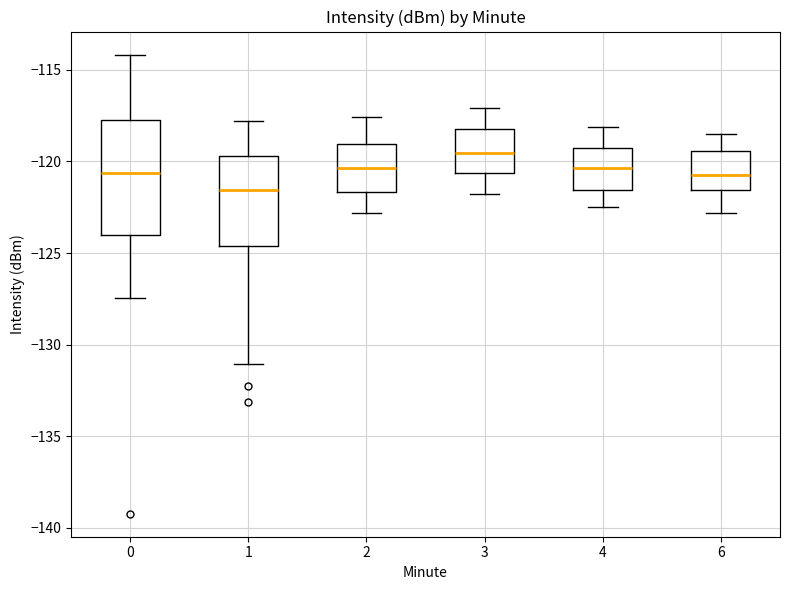

Reading left to right, read every box against the y-axis: the position of its median line, the range the box covers, and the ends of its whiskers. The values are not printed on the chart, so give them approximately, as read against the axis.

0: median -120.5, box -124.0 to -117.5, whiskers -127.5 to -114.0
1: median -121.5, box -124.5 to -119.5, whiskers -131.0 to -118.0
2: median -120.5, box -121.5 to -119.0, whiskers -123.0 to -117.5
3: median -119.5, box -120.5 to -118.0, whiskers -122.0 to -117.0
4: median -120.5, box -121.5 to -119.0, whiskers -122.5 to -118.0
6: median -120.5, box -121.5 to -119.5, whiskers -123.0 to -118.5